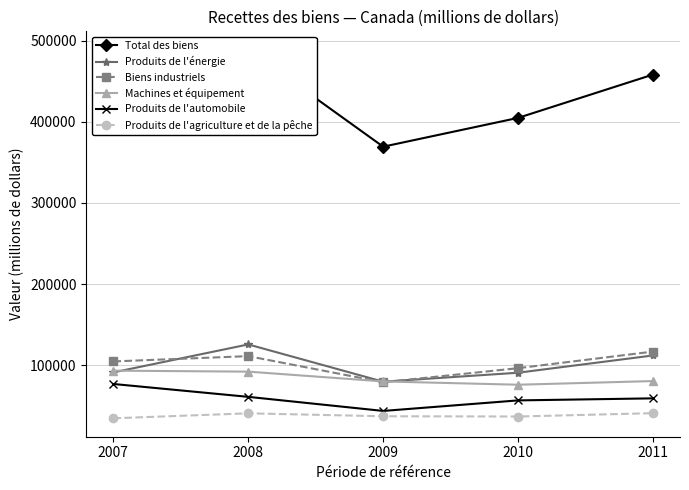

In Produits de l'automobile, how many points are lower than both neighbors (excluding endpoints)?

1